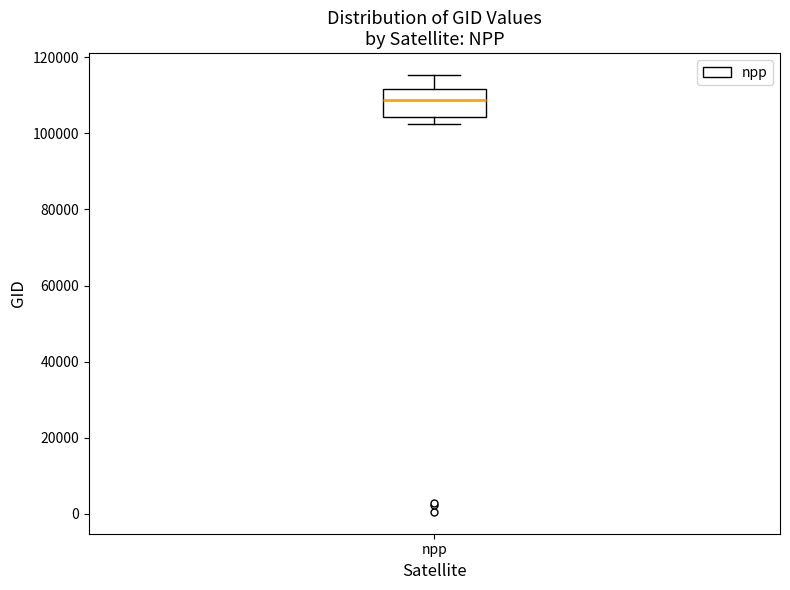

Transcribe this box plot: give where the median line is, the range the box spans, and where the two whiskers end, as read against the y-axis. The values are not printed on the chart, so give them approximately, as read against the axis.

median 108000, box 104000 to 112000, whiskers 102000 to 116000